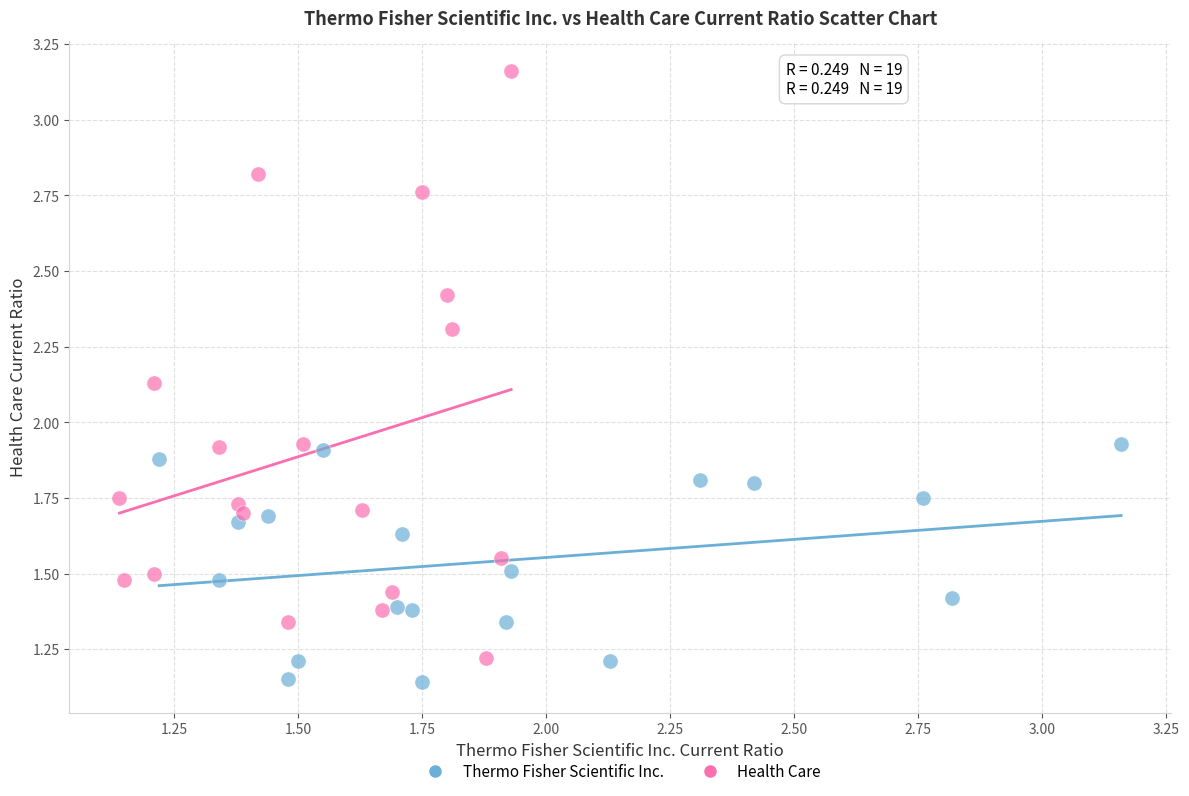

Which series reaches the maximum Y coordinate?

Health Care